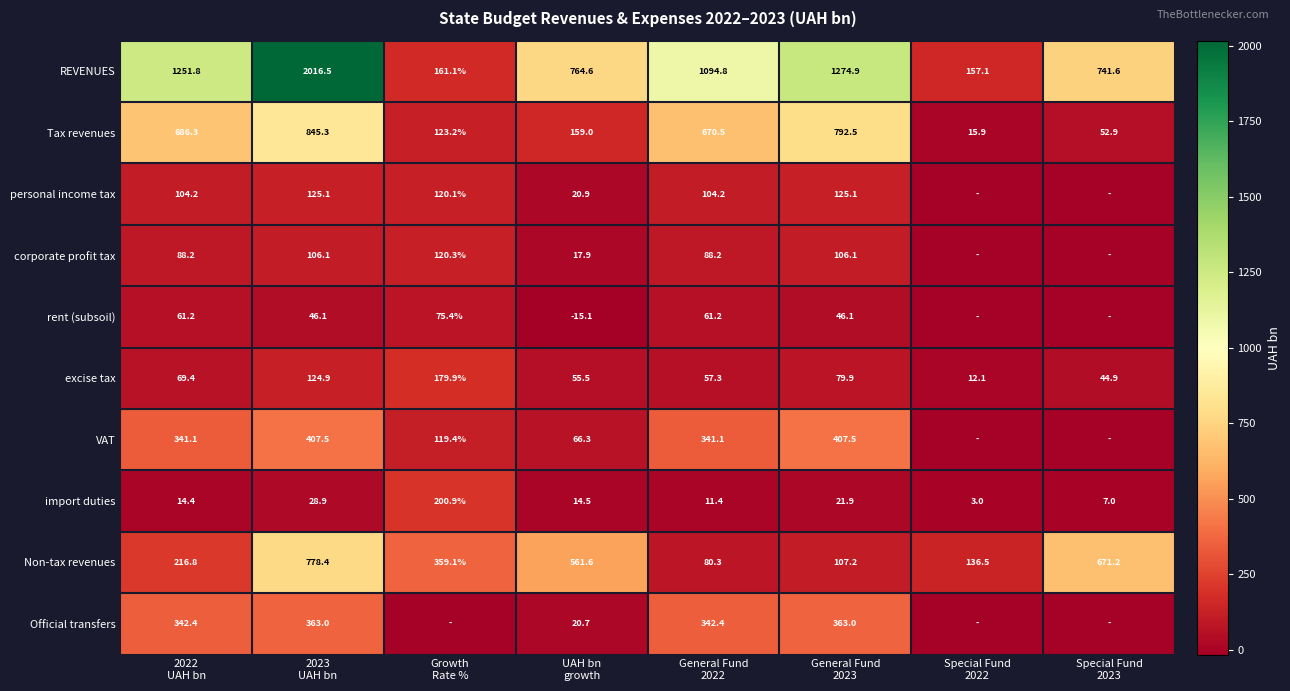

What is the minimum value shown in the chart?

-15.1